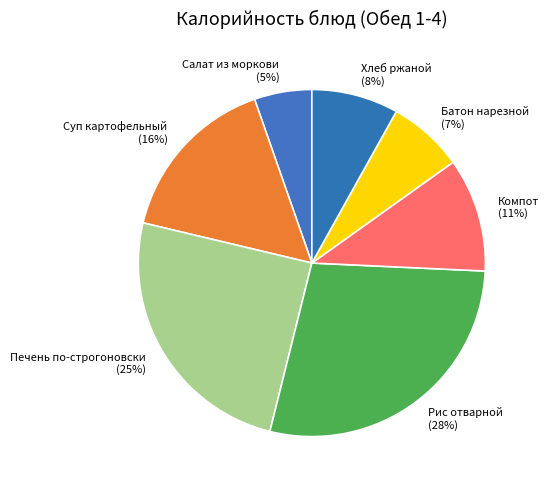

How many slices are in this pie chart?

7